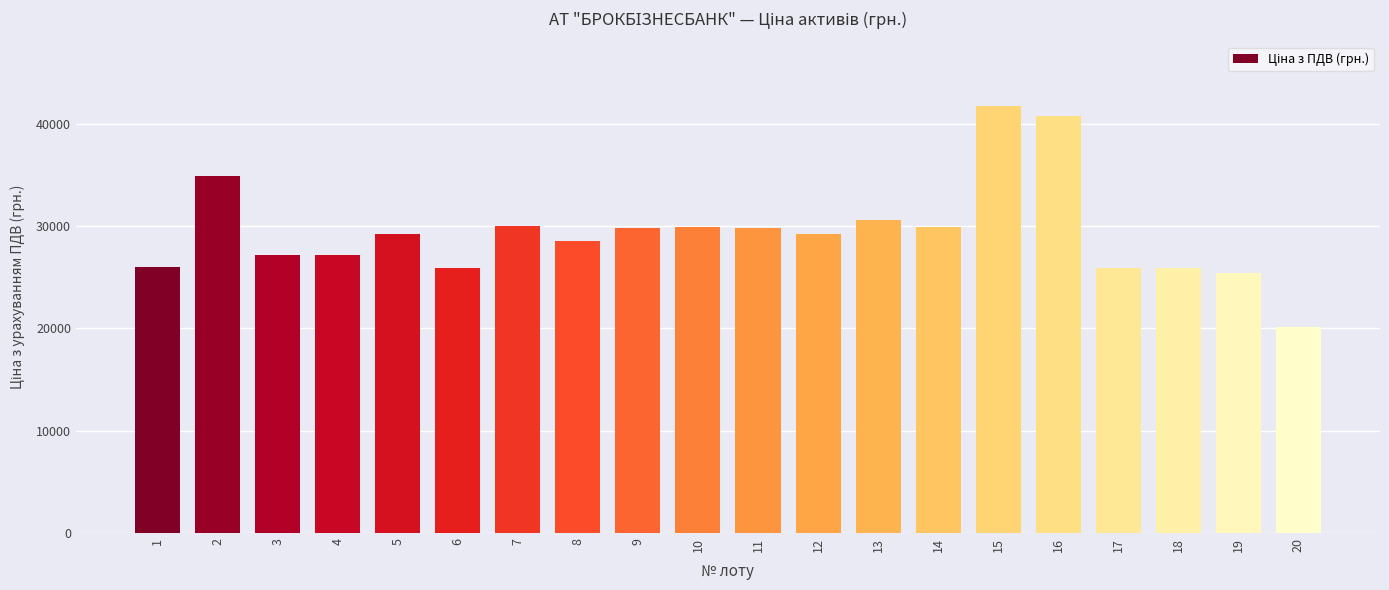

True or false: the data shows 29258.2 at 12.

True